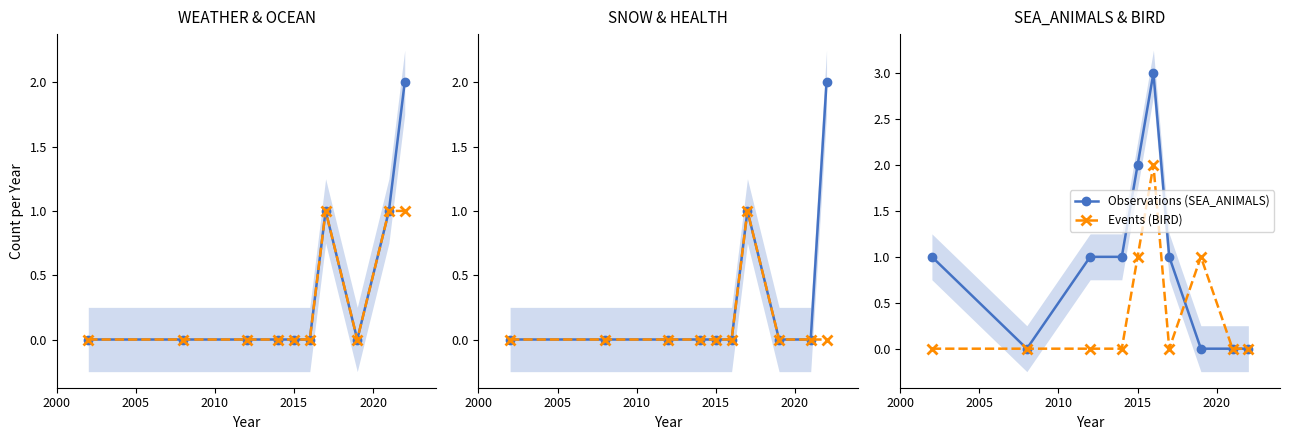

Rank the series by their maximum value, from lowest to highest.

Events (WEATHER), Events (HEALTH), Observations (OCEAN), Observations (SNOW), Events (BIRD), Observations (SEA_ANIMALS)